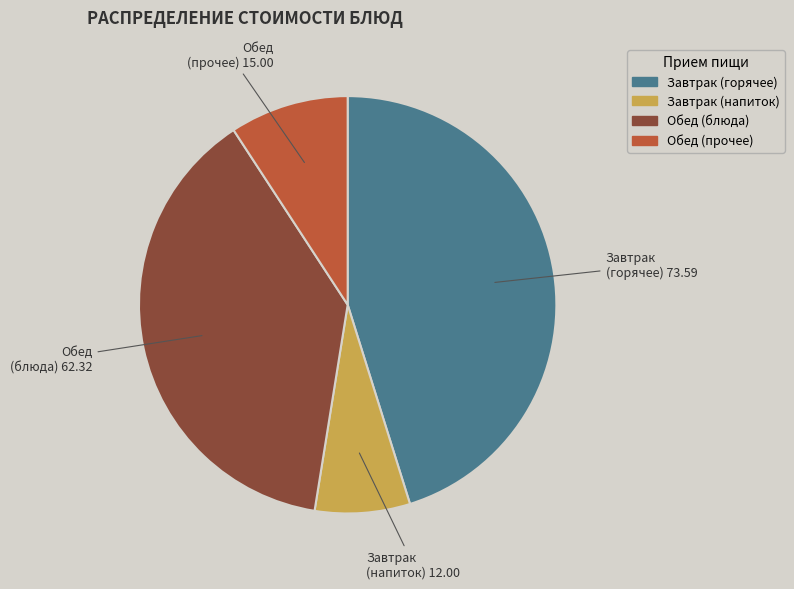

Does any single category account for the majority?

No